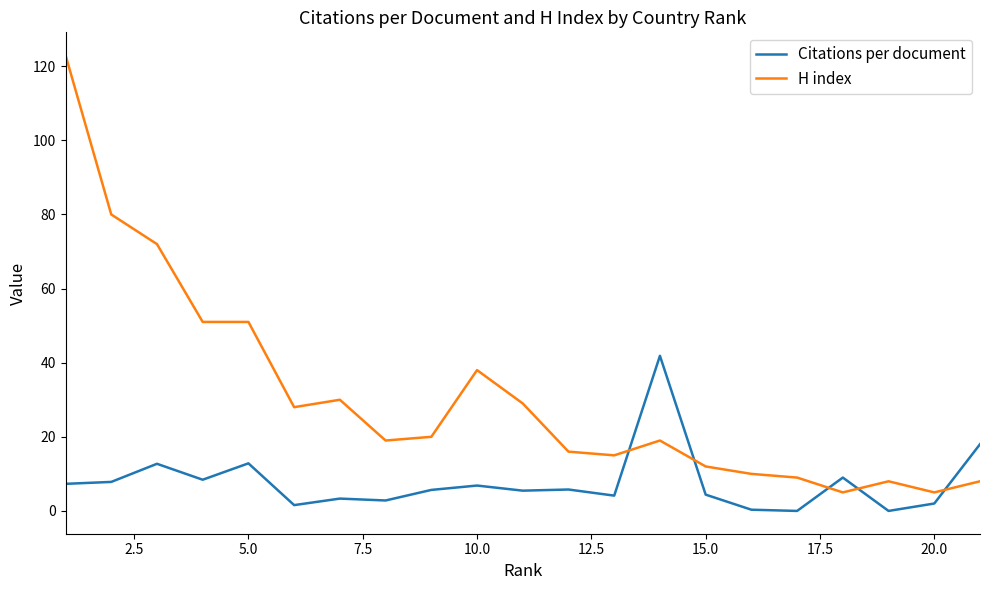

Which series has the largest range (max minus min)?

H index